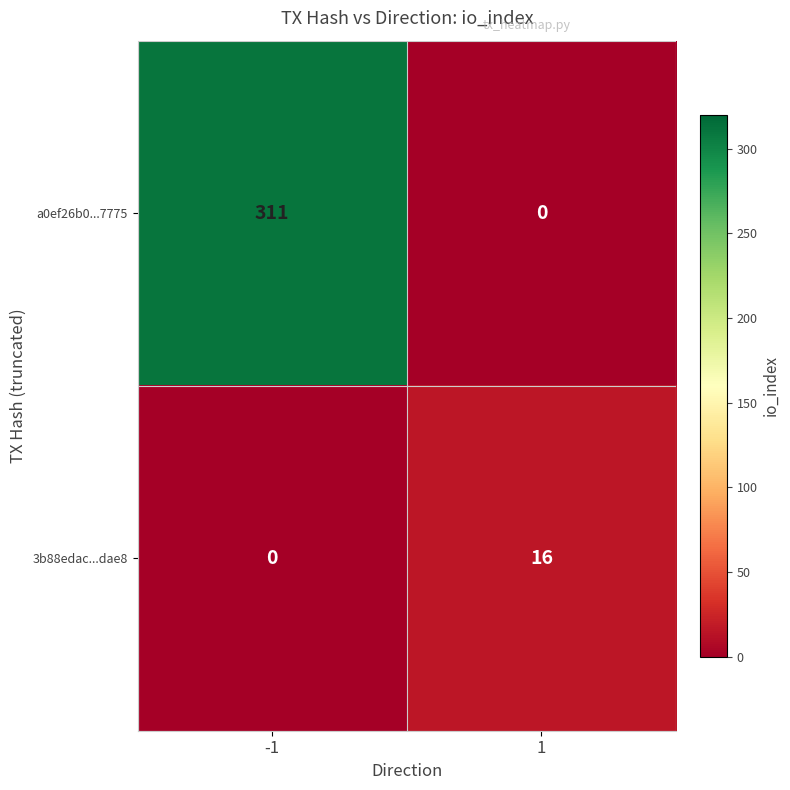

How many categories are shown in the chart?

2